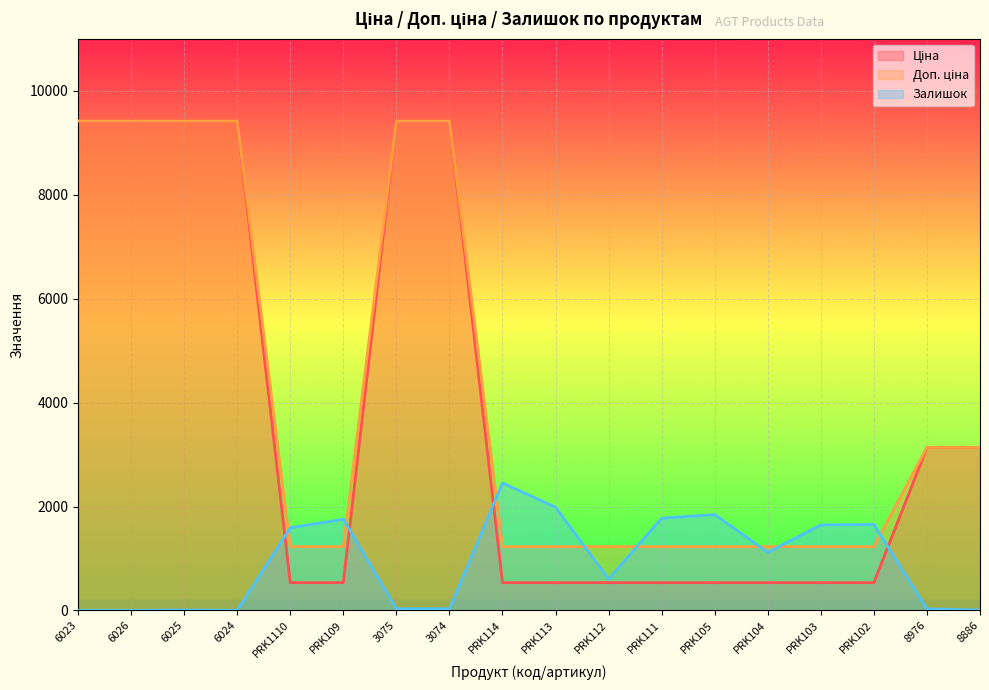

Between 6026 and PRK111, which is larger?

6026